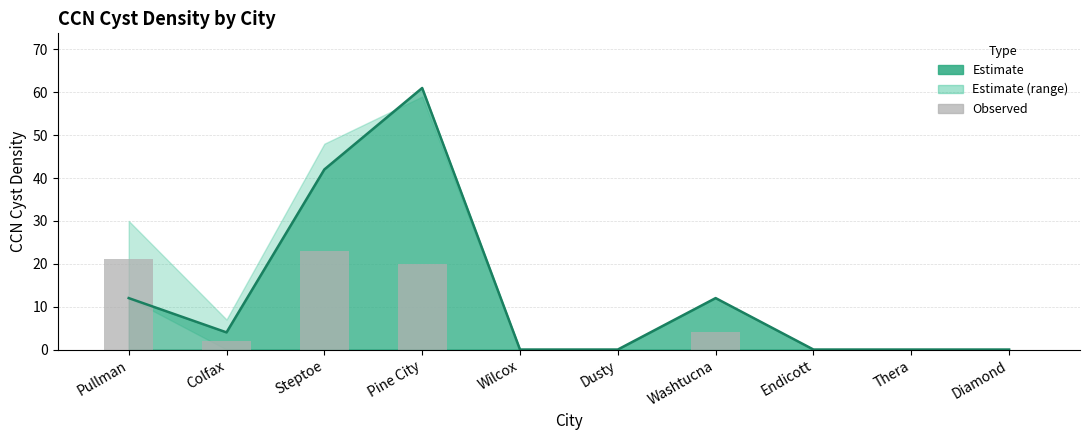

How many values are above zero?

5